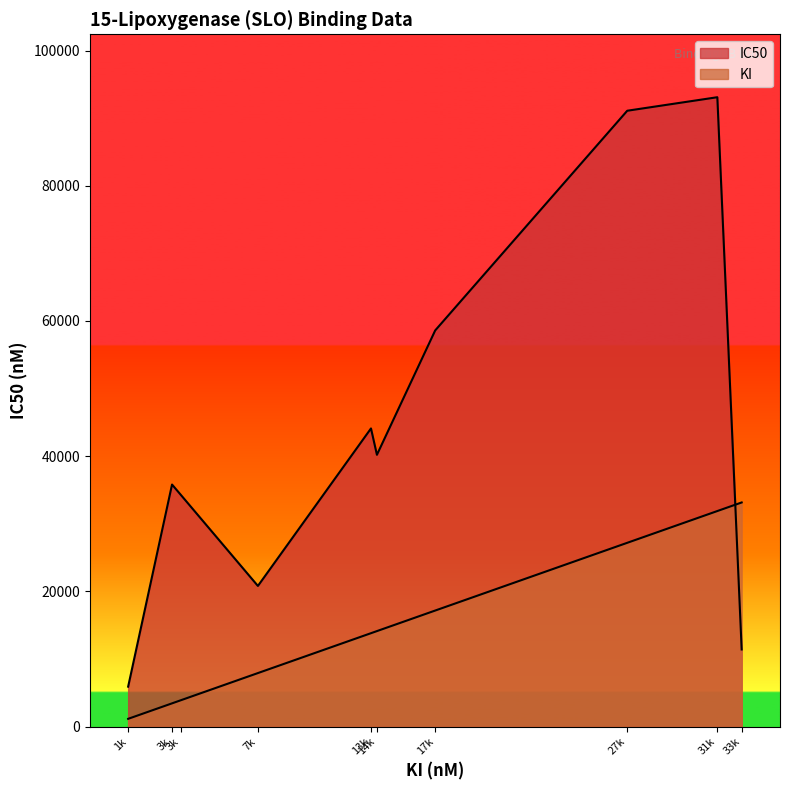

What is the difference between the KI values at BDBM234363 and BDBM234360?

2290